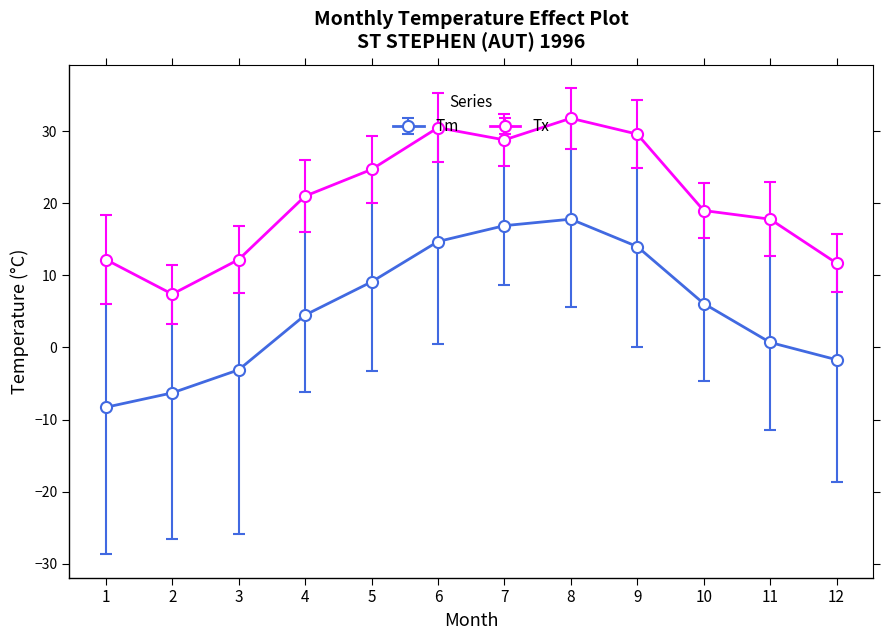

What is the value of the Tx point at the 2nd from the left?

7.4